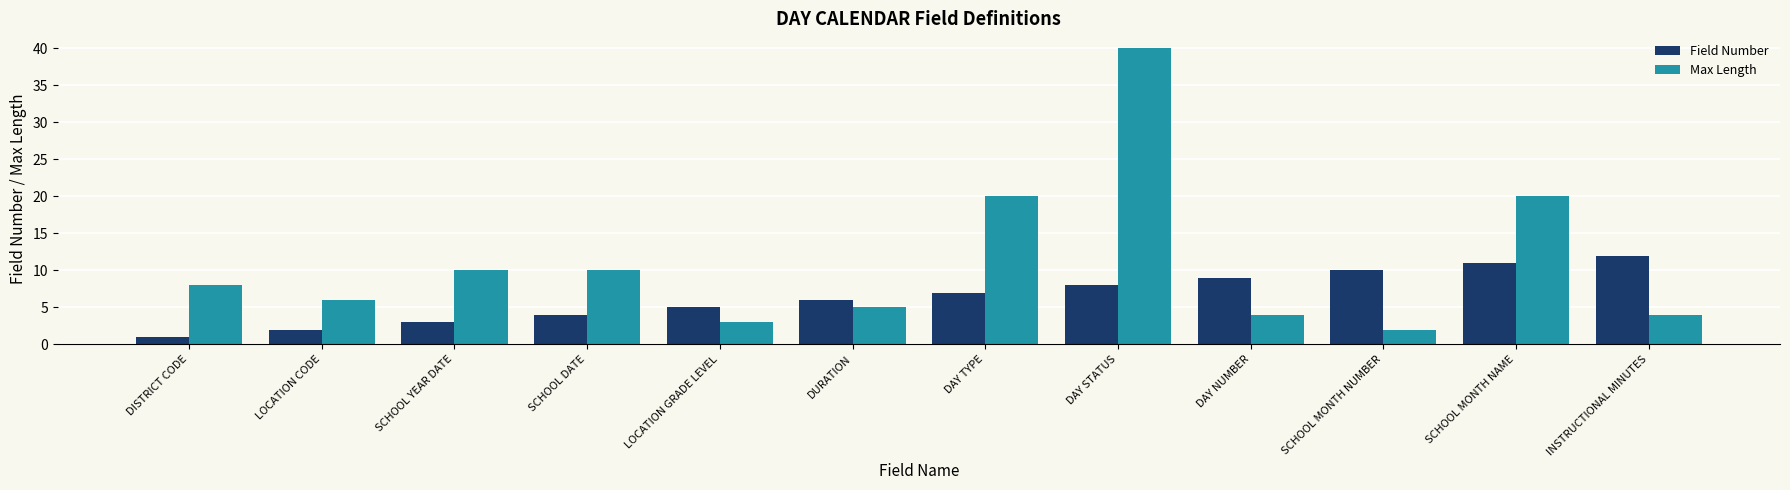

What is the label of the 1st bar from the left?

DISTRICT CODE